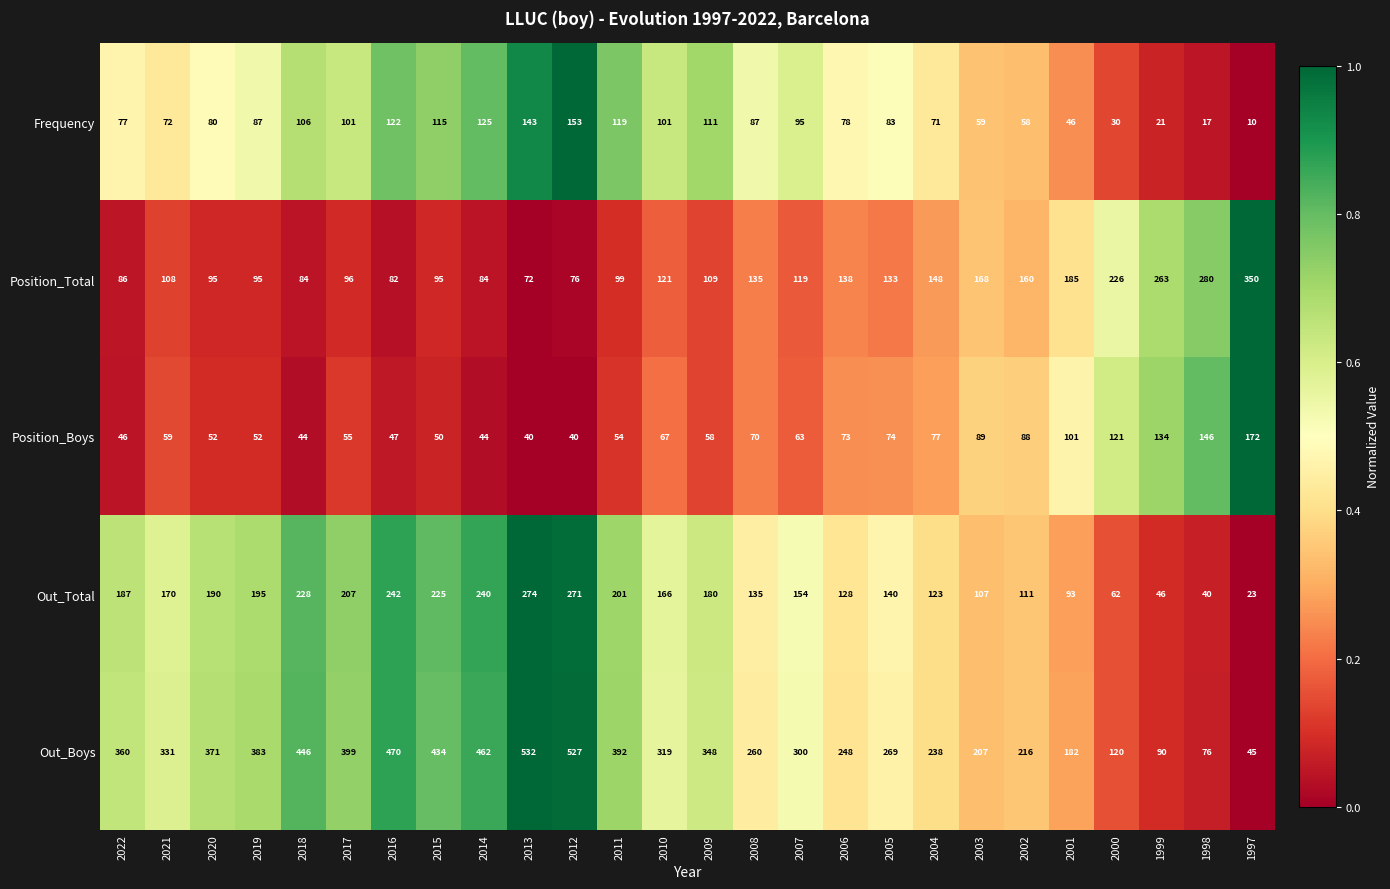

How many series are shown in this chart?

5